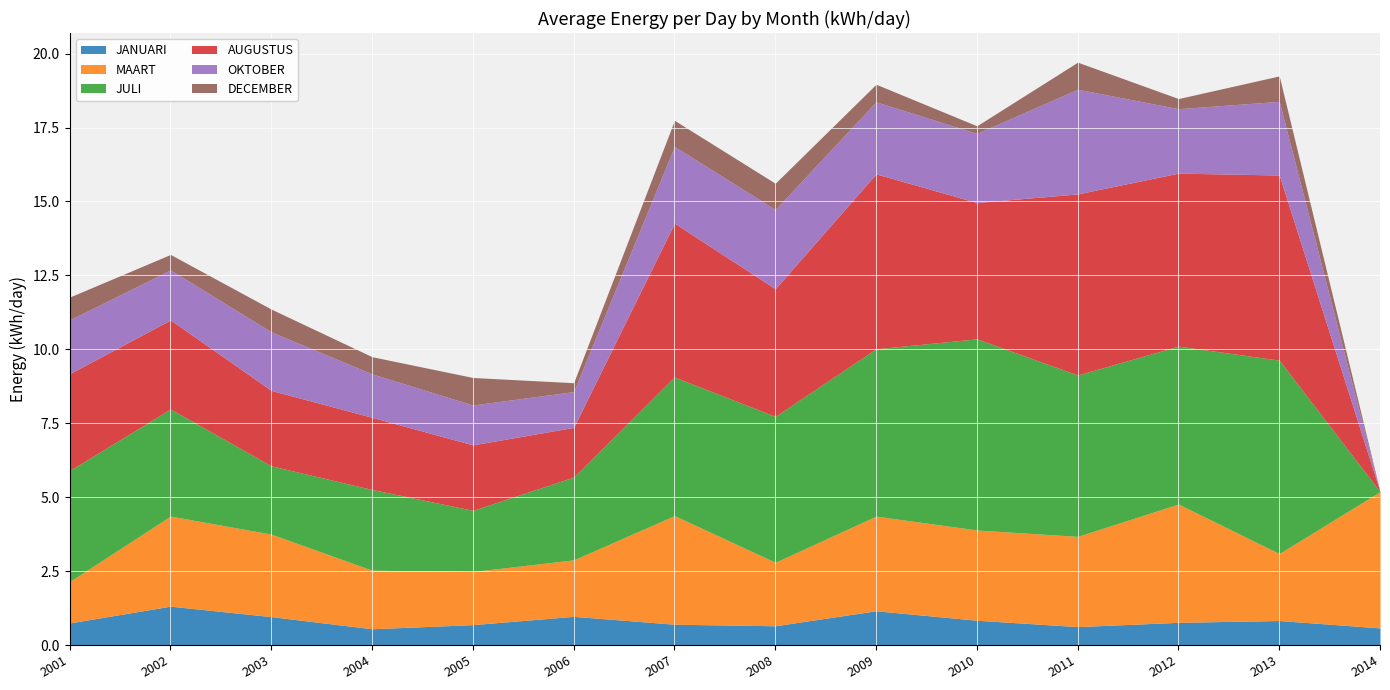

The value of DECEMBER at 2003 is 1.4. True or false?

False